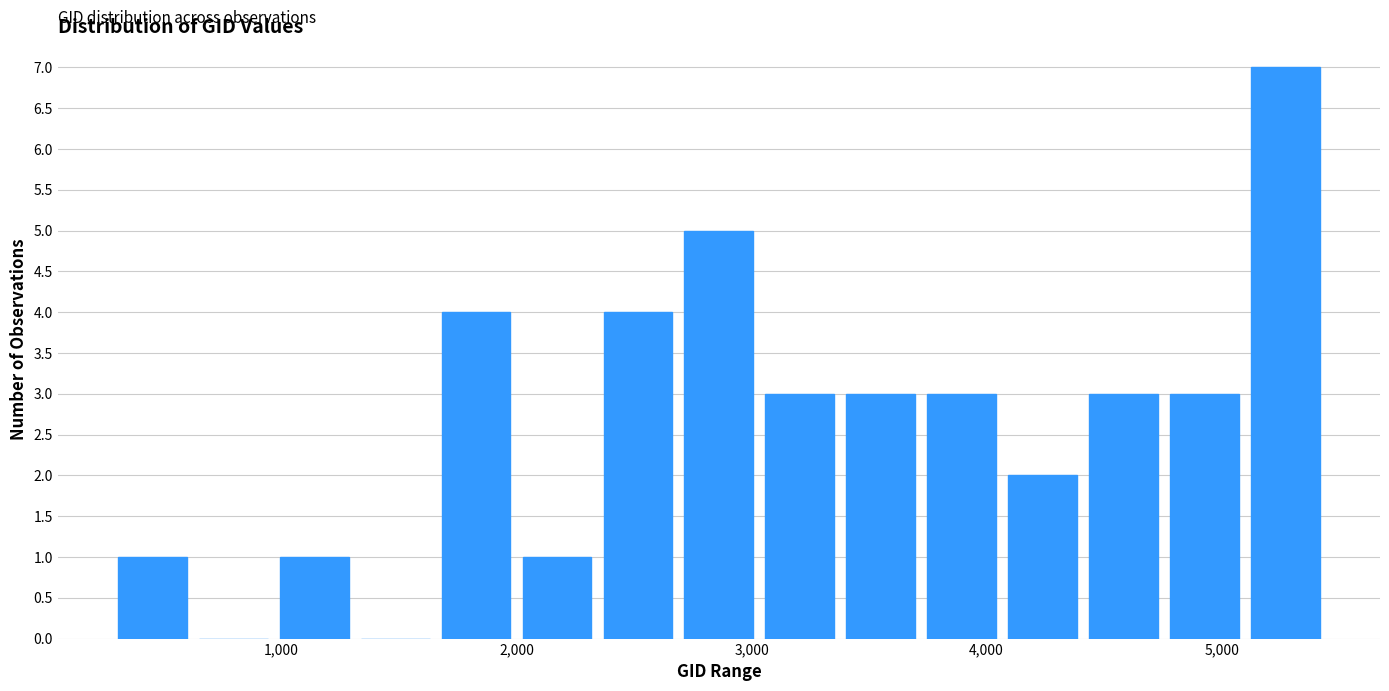

Read against the x-axis, roughly where is the centre of the tallest bar?

5300